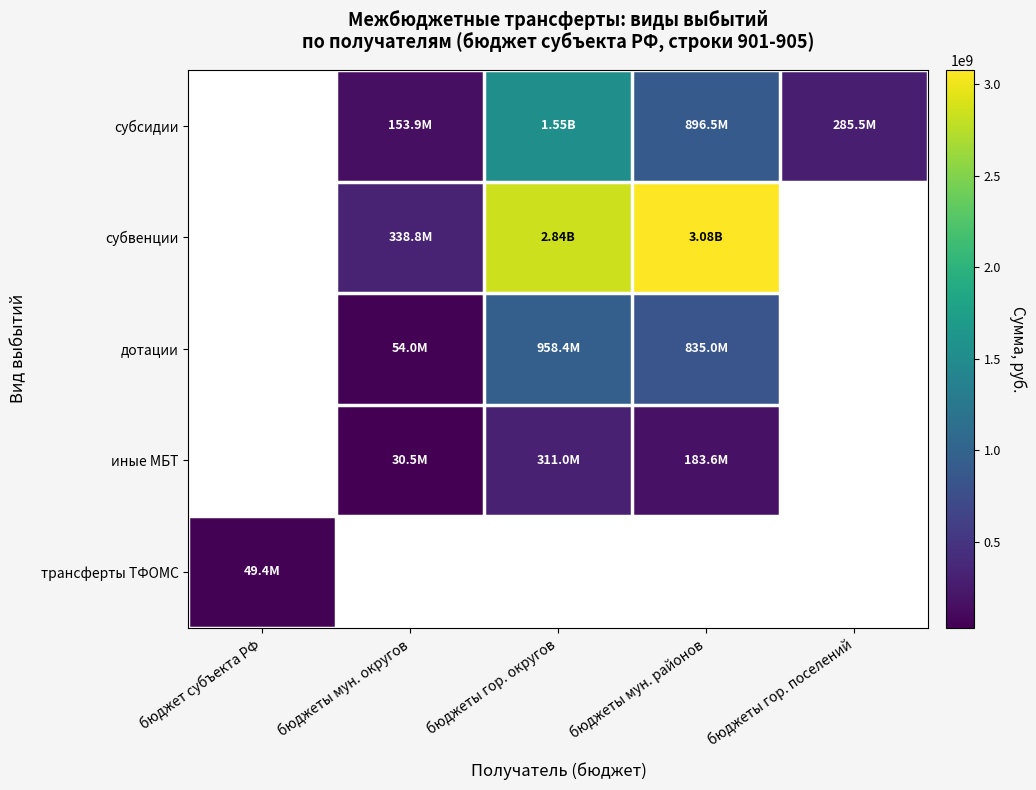

The value of трансферты ТФОМС at бюджет субъекта РФ is 49366600.0. True or false?

True